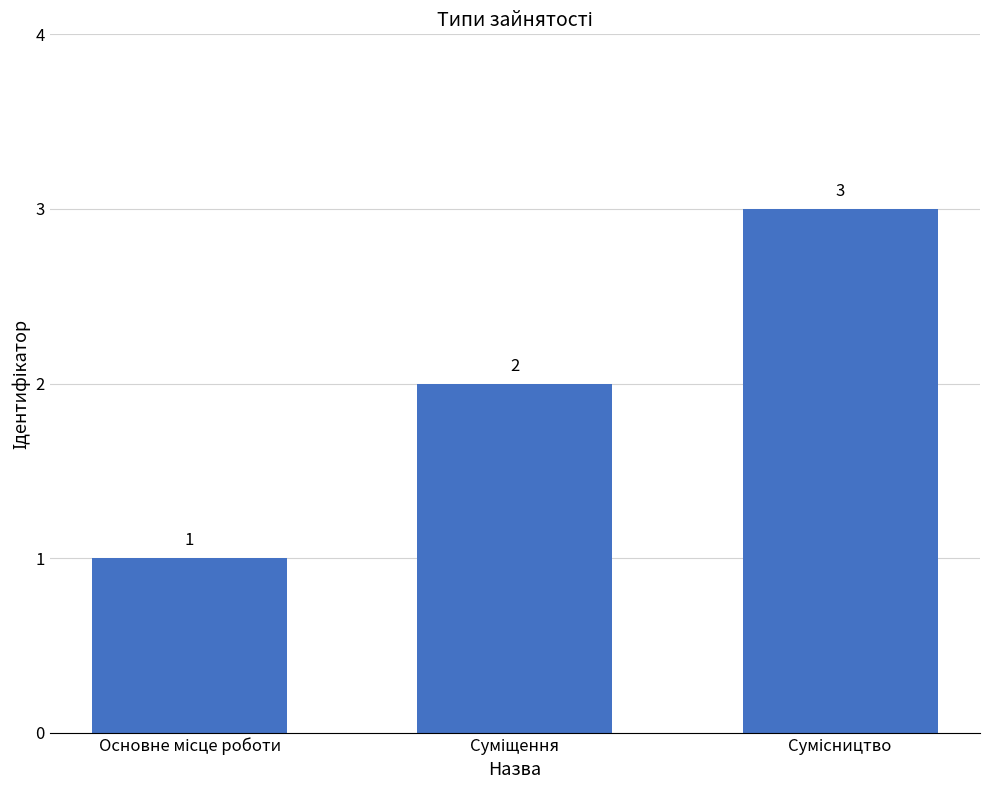

What is the sum of all values?

6